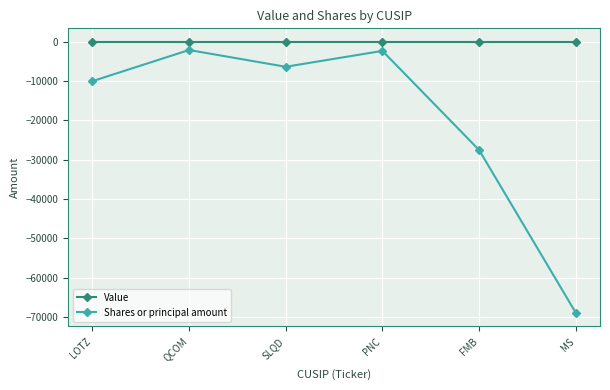

Which series has the widest spread of values?

Shares or principal amount